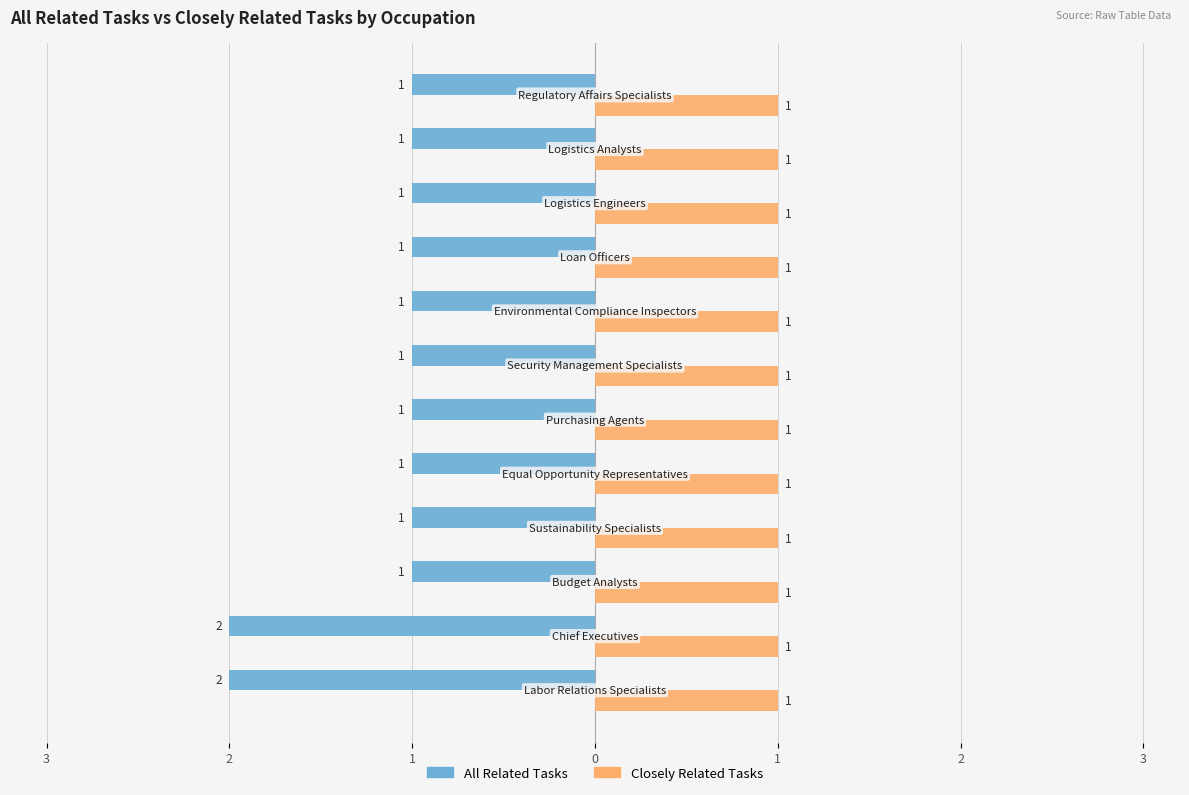

What are all the series names shown in the legend?

All Related Tasks, Closely Related Tasks